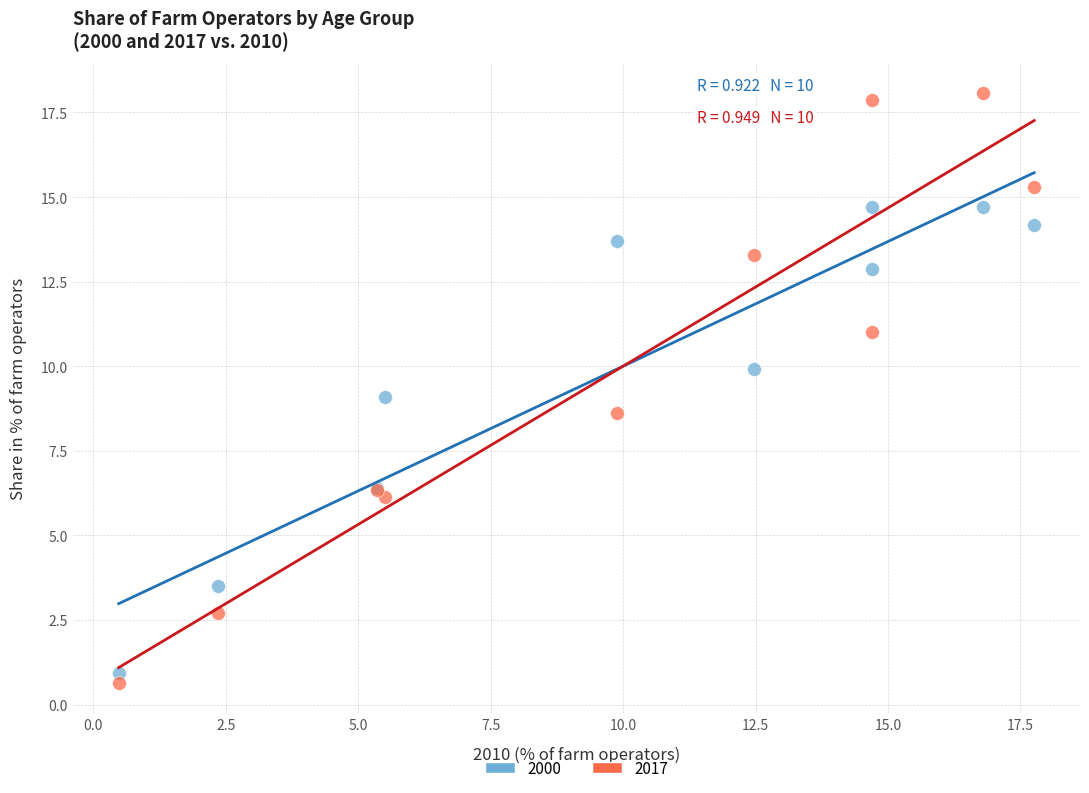

Which series contains the highest Y value?

2017